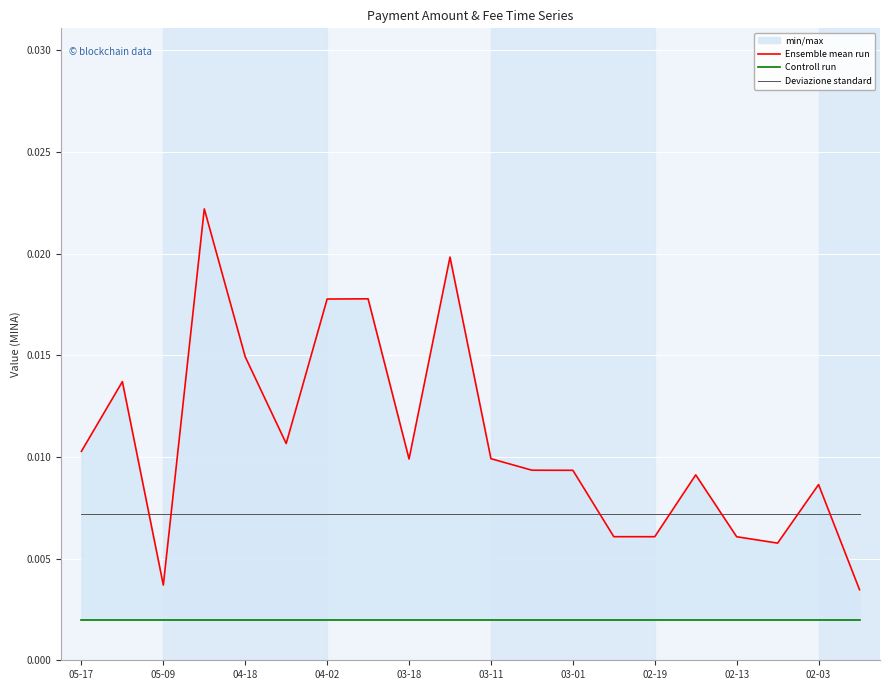

True or false: Controll run and Deviazione standard cross at least once.

False